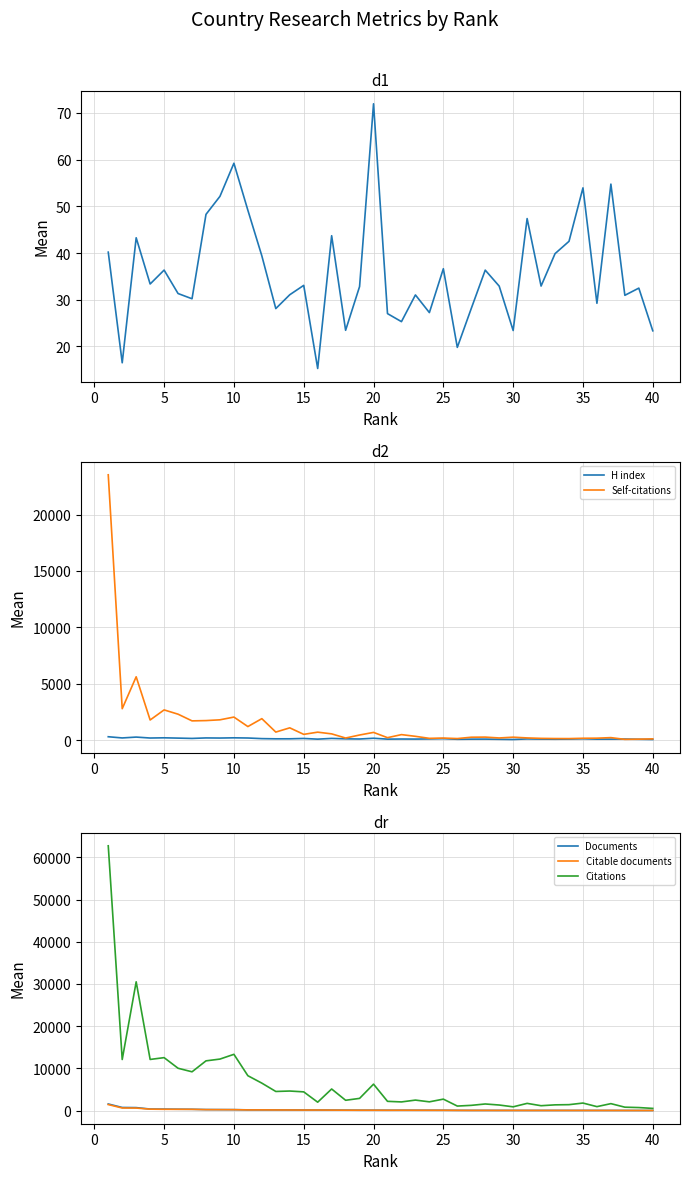

In Citable documents, how many points are higher than both neighbors (excluding endpoints)?

5